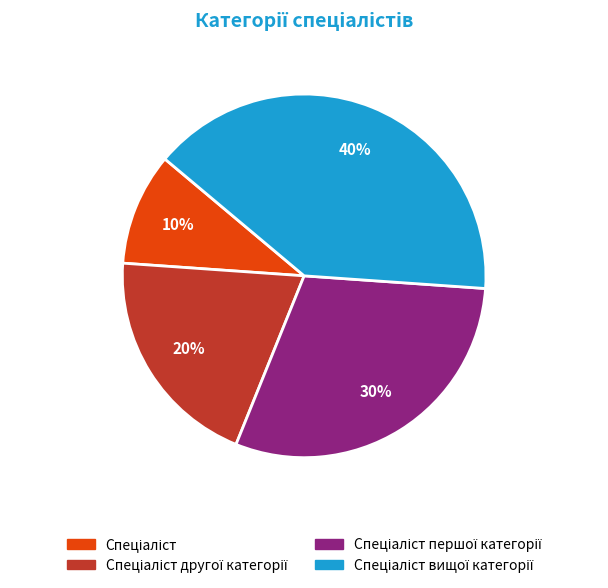

Is there any slice that represents more than half of the pie?

No